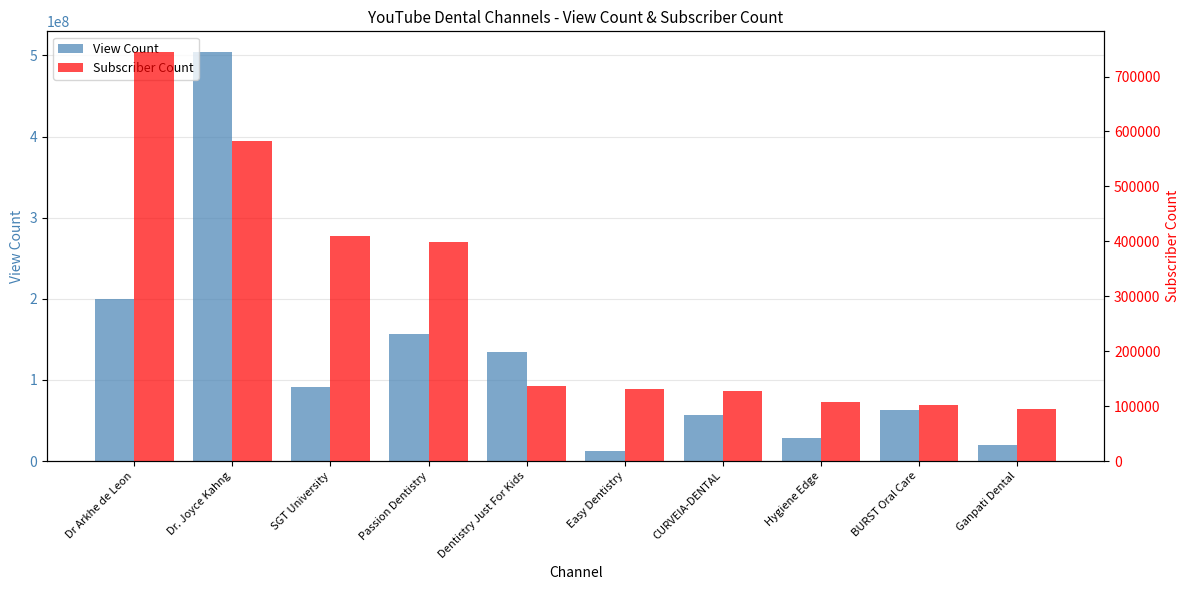

What is the label of the 1st bar from the left?

Dr Arkhe de Leon